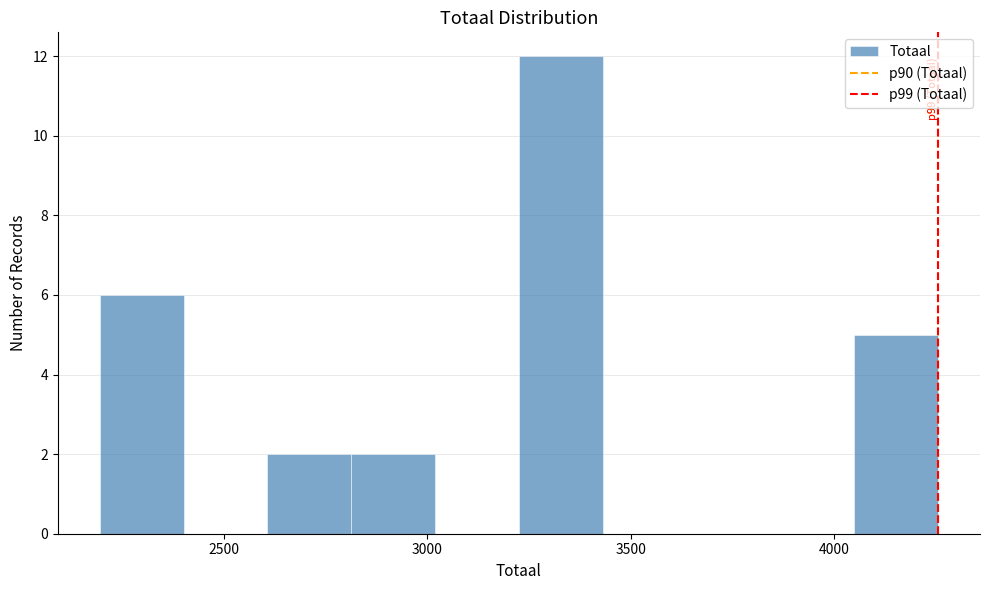

Which range on the x-axis has the tallest bar?

3250 to 3450